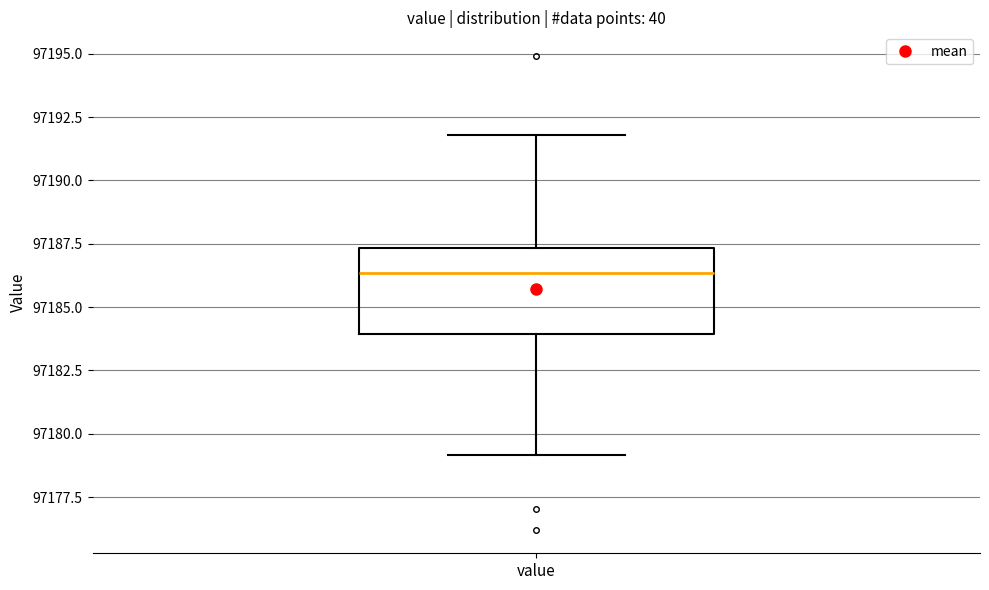

Read this box plot against the y-axis: the position of the median line, the range covered by the box, and the ends of both whiskers. The values are not printed on the chart, so give them approximately, as read against the axis.

median 97186.5, box 97184.0 to 97187.5, whiskers 97179.0 to 97192.0